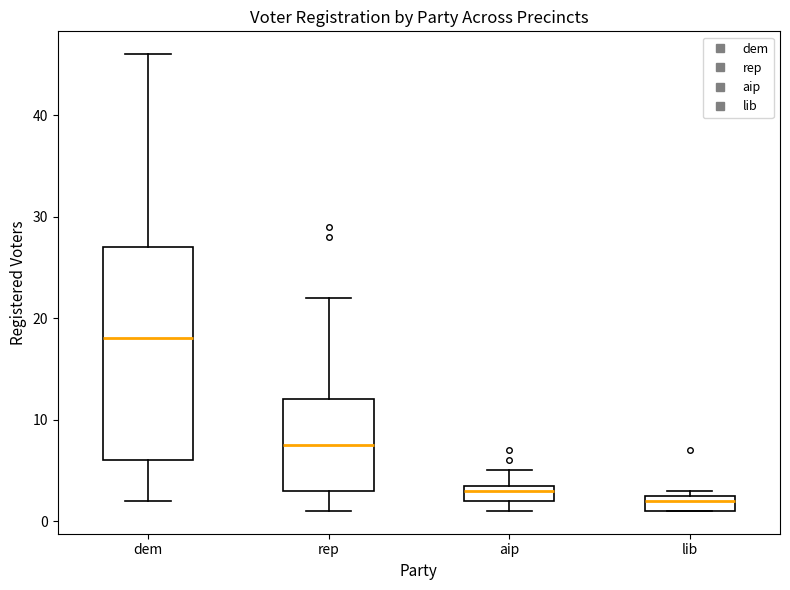

Reading left to right, transcribe this box plot: for each box, give where its median line is, the range the box spans, and where its two whiskers end, as read against the y-axis. The values are not printed on the chart, so give them approximately, as read against the axis.

dem: median 18, box 6 to 27, whiskers 2 to 46
rep: median 8, box 3 to 12, whiskers 1 to 22
aip: median 3, box 2 to 4, whiskers 1 to 5
lib: median 2, box 1 to 3, whiskers 1 to 3 (just above the box's upper edge)